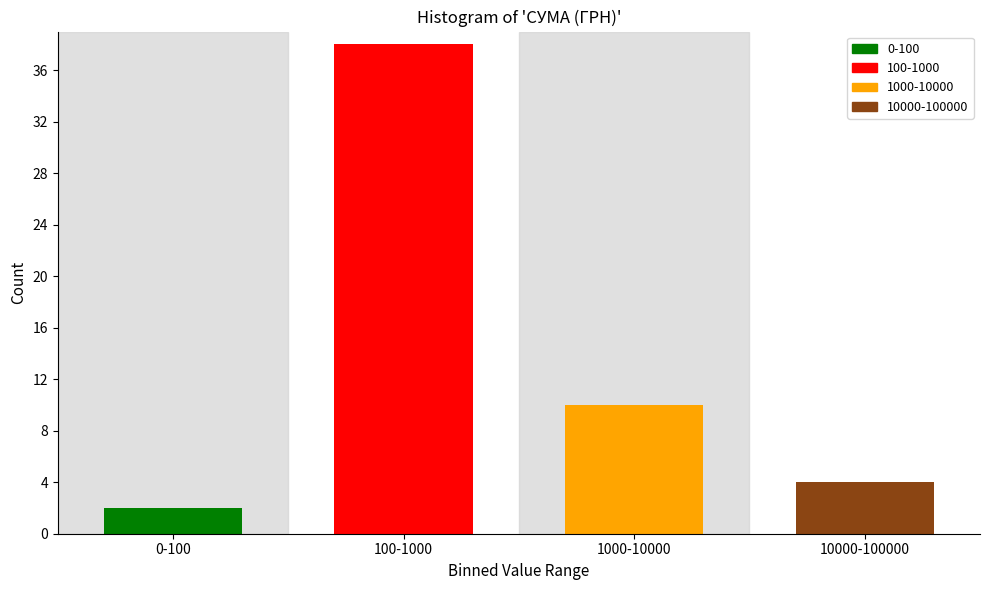

Reading left to right, list all the values displayed in this chart.

0-100=2	100-1000=38	1000-10000=10	10000-100000=4